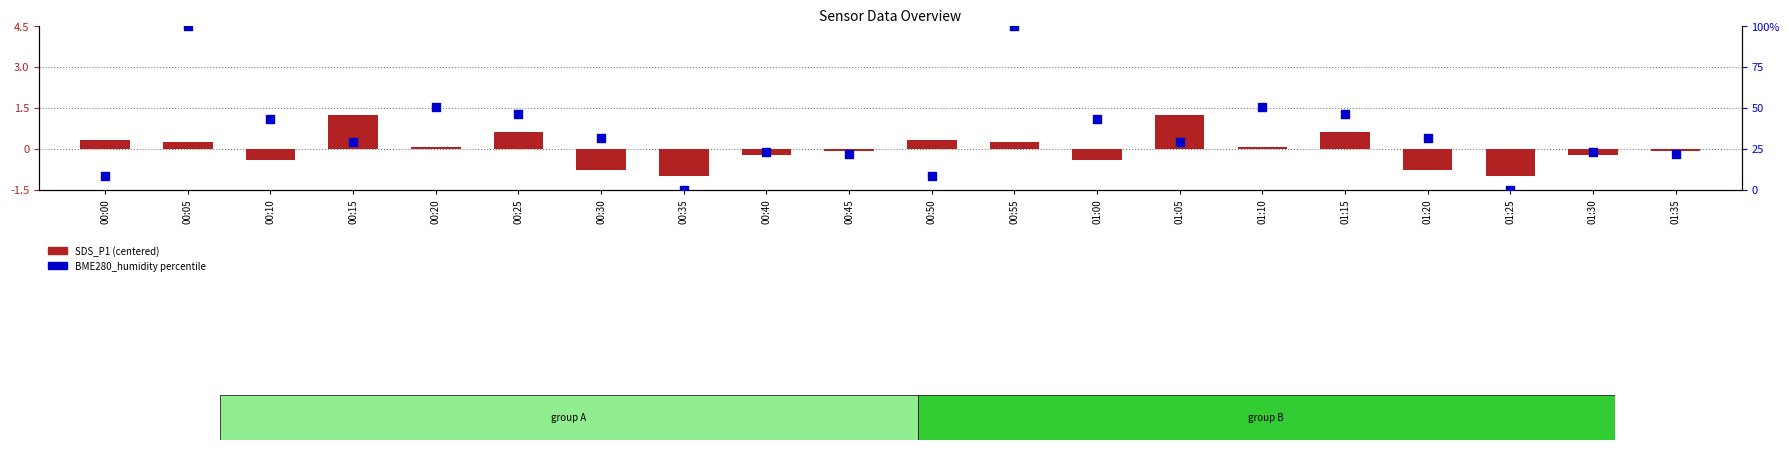

What is the total value across all series at 01:30?

22.9